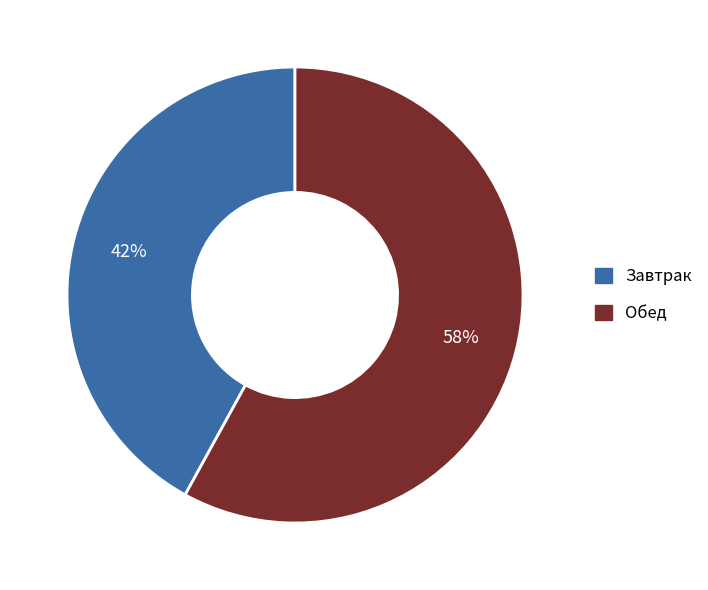

To the nearest percent, what is the average slice percentage?

50%